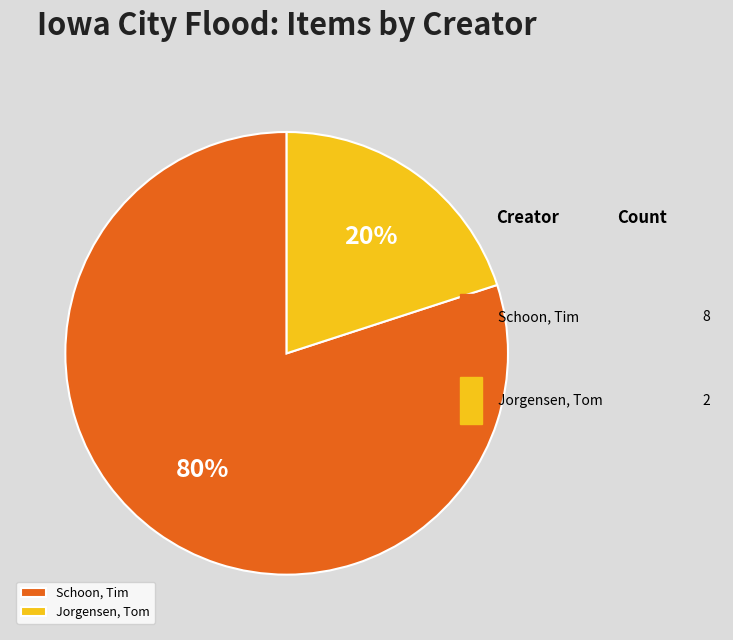

Between Schoon, Tim and Jorgensen, Tom, which is larger?

Schoon, Tim